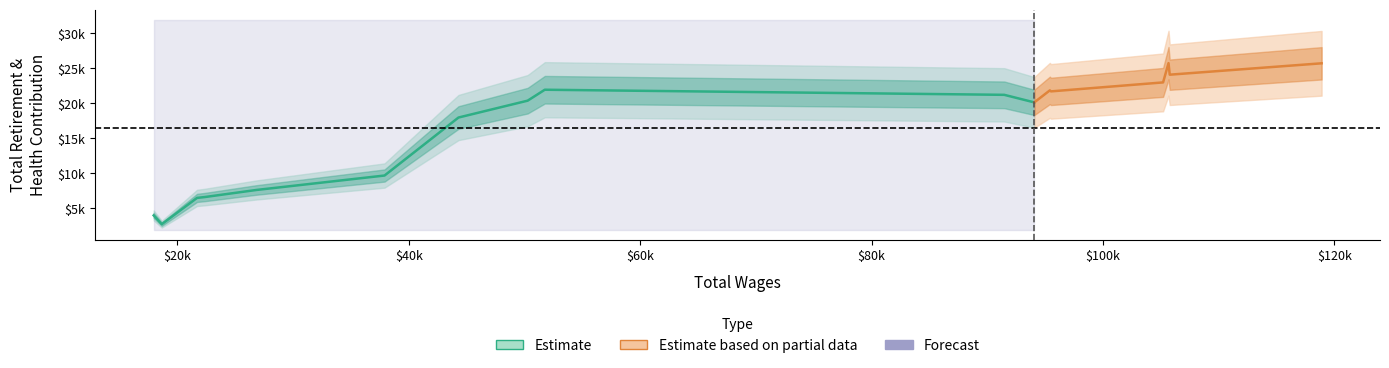

Is it true that the value at Secretary, Clerk is 14817?

False